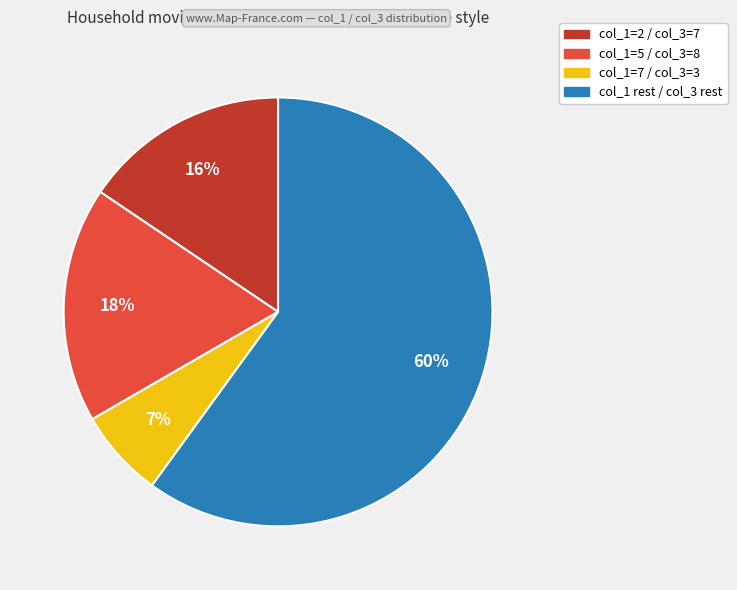

To the nearest percent, what is the average slice percentage?

25%